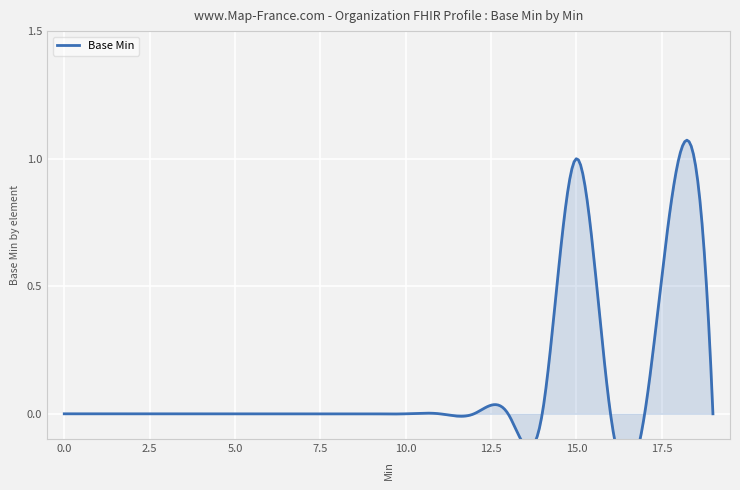

What is the greatest value displayed?

1